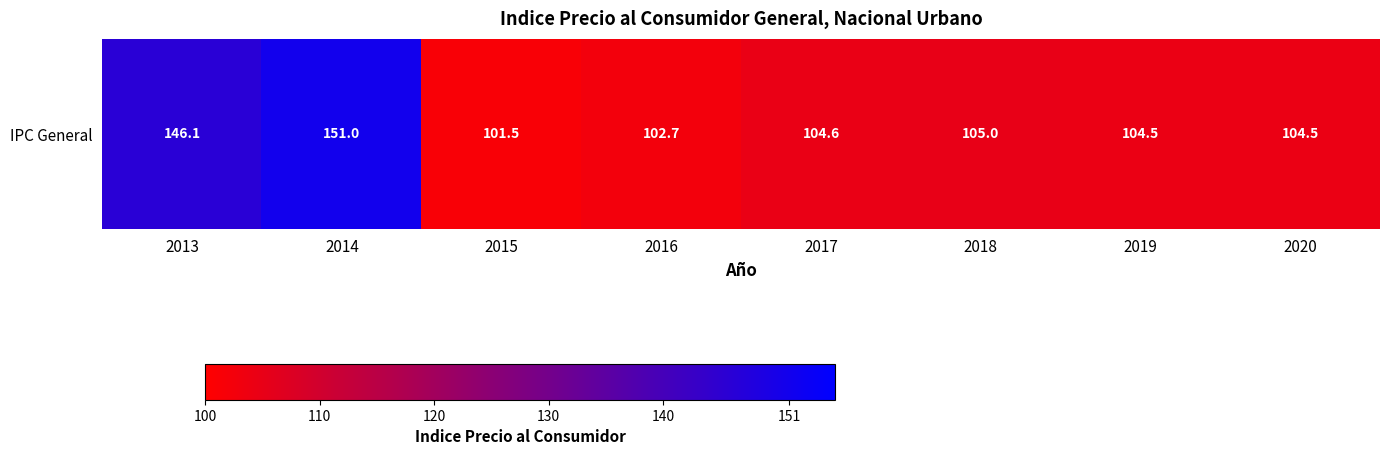

What is the average value?

115.0